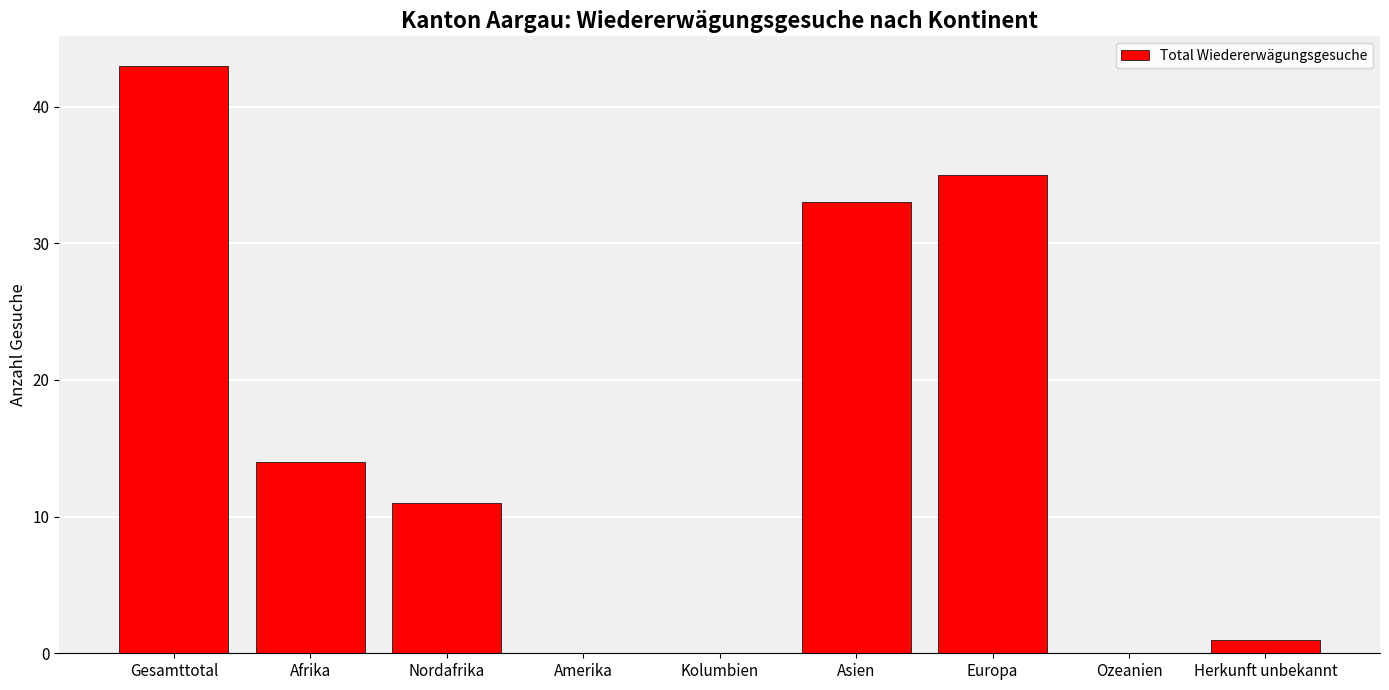

Which has a higher value, Kolumbien or Europa?

Europa